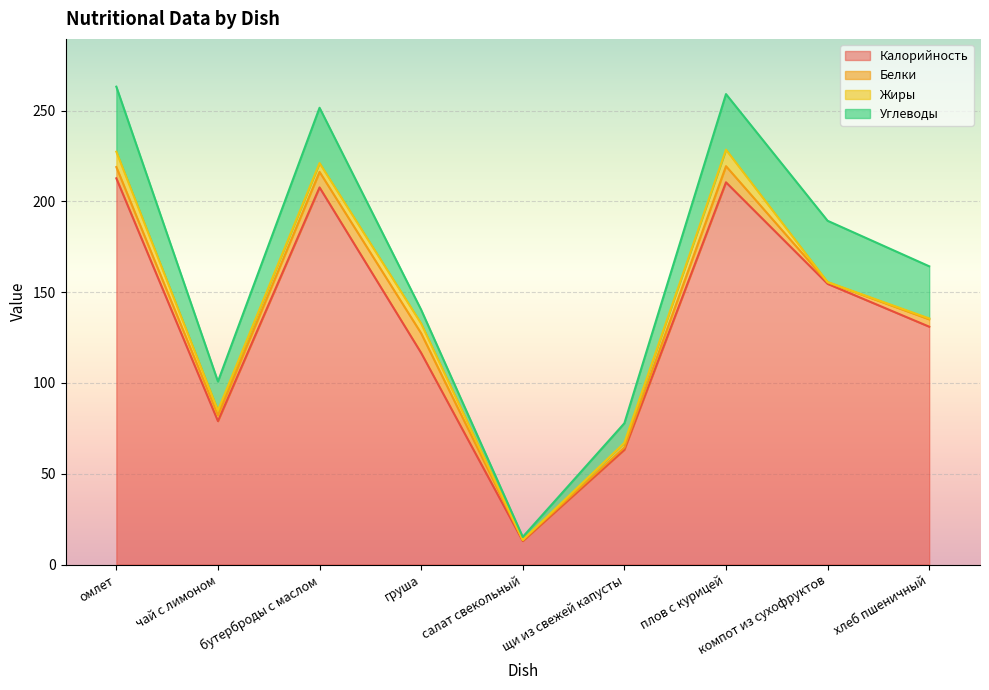

The Жиры series shows 1.5 at щи из свежей капусты. True or false?

False